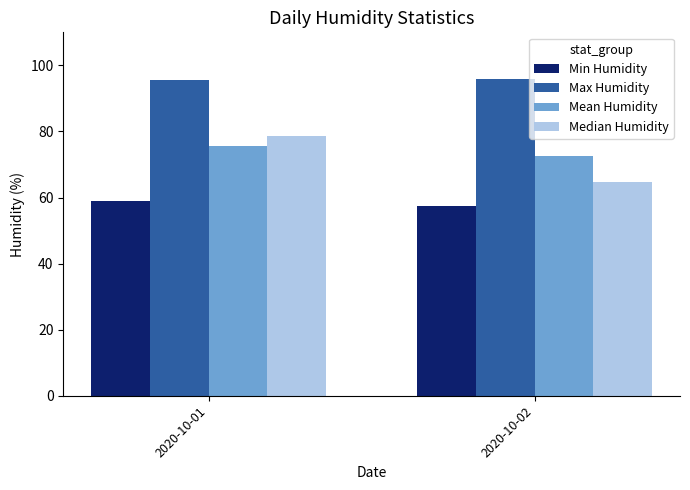

What is the value of the Max Humidity bar at the 2nd from the left?

95.9